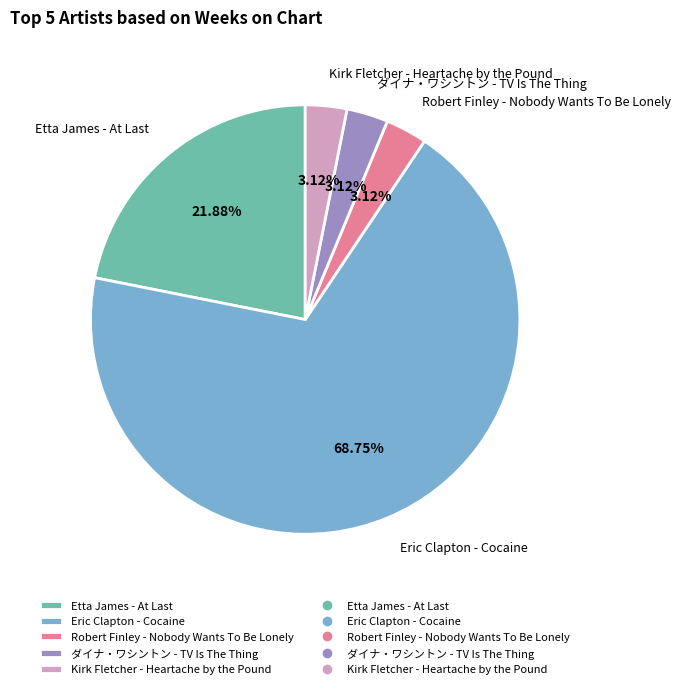

Count the number of slices in the pie.

5